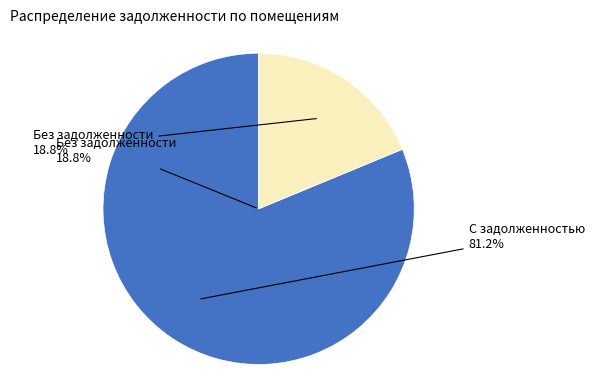

True or false: 19 accounts for 1% of the total.

False